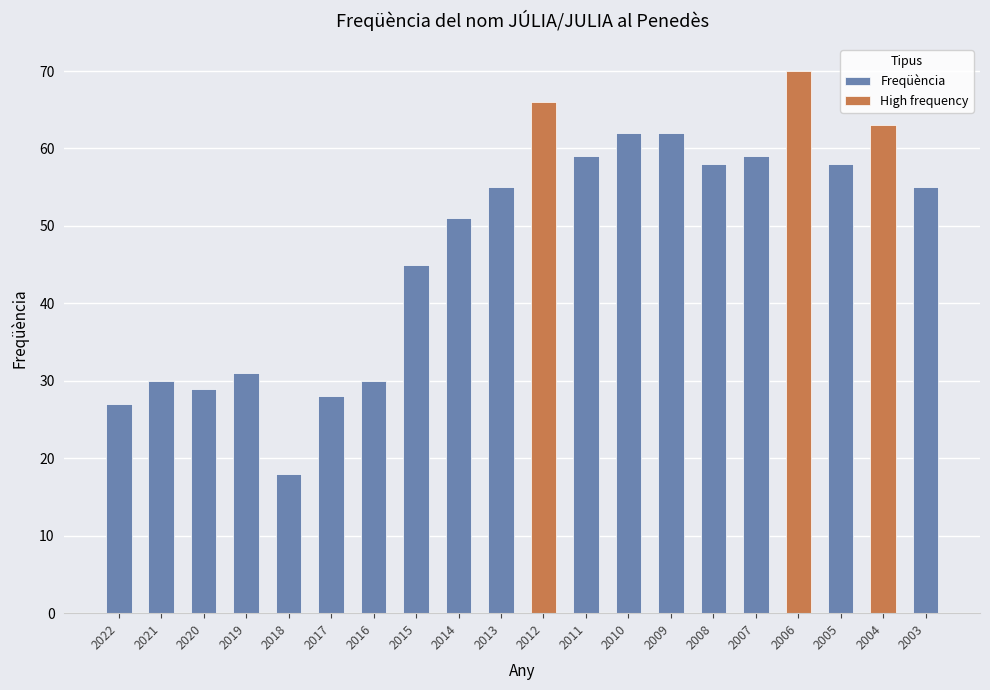

What is the sum of all values?

956